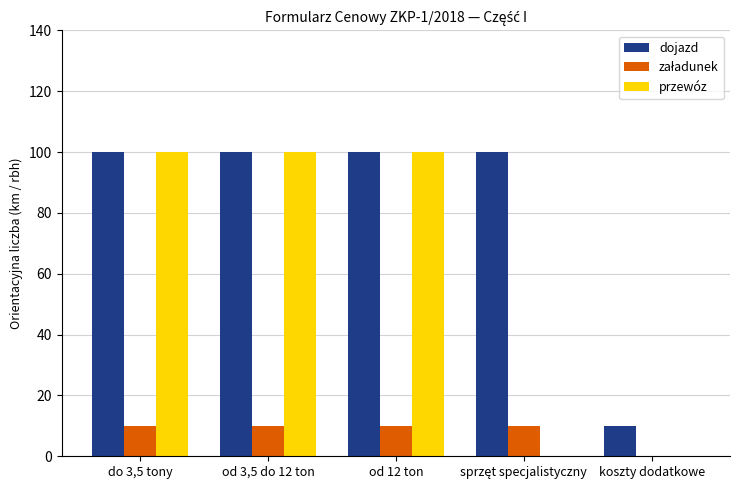

What is the maximum value for przewóz?

100